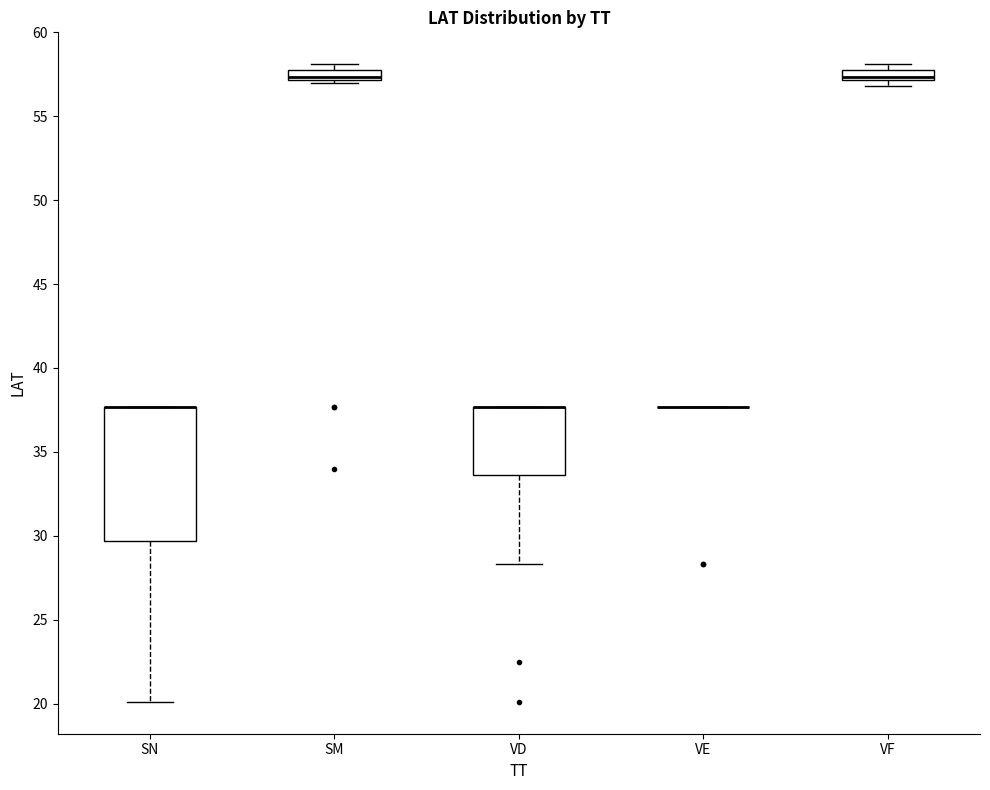

Where is the upper edge of the box for VD on the y-axis? The values are not printed on the chart, so give them approximately, as read against the axis.

37.5